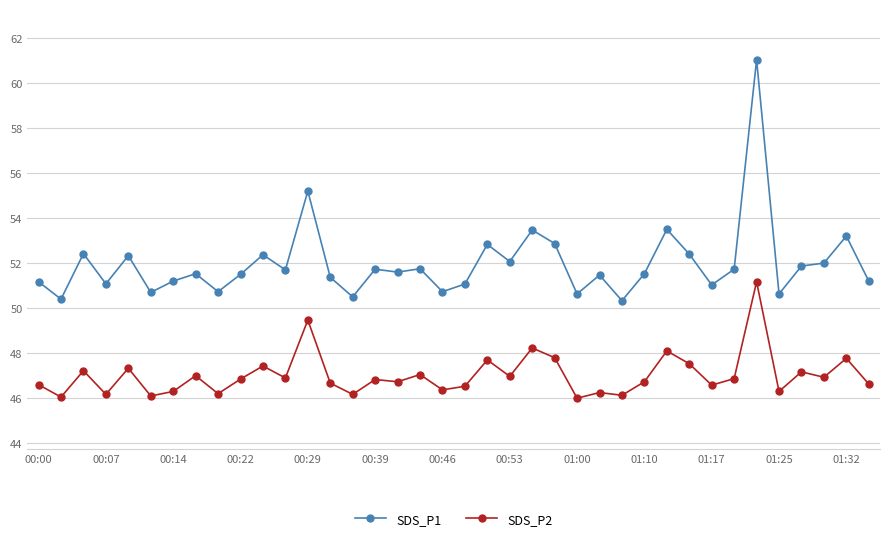

In SDS_P2, how many points are lower than both neighbors (excluding endpoints)?

14